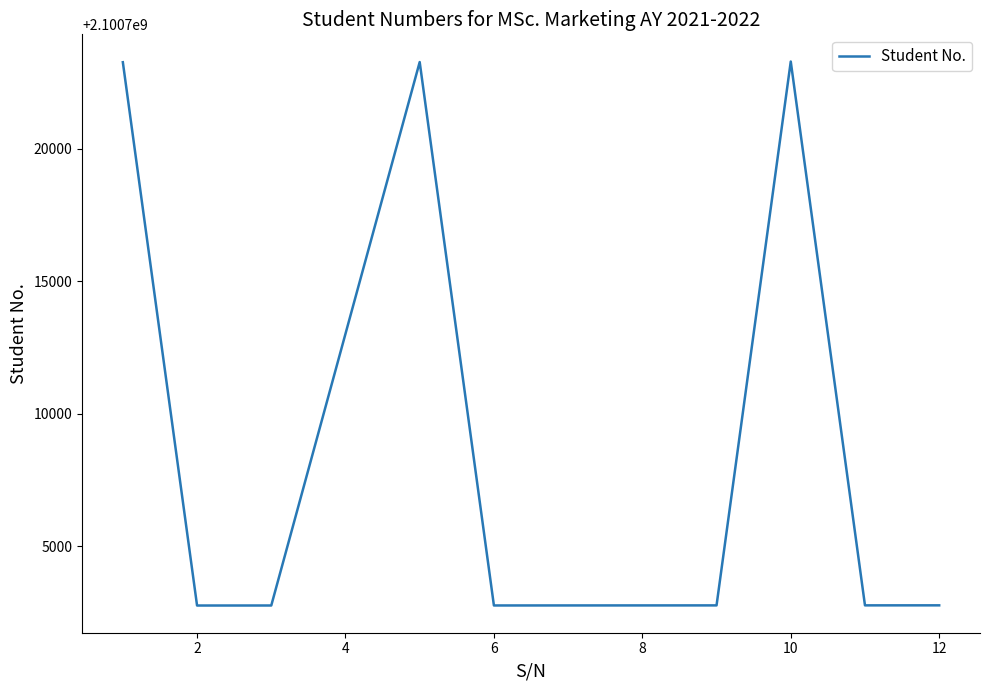

What is the smallest value displayed?

2100702768